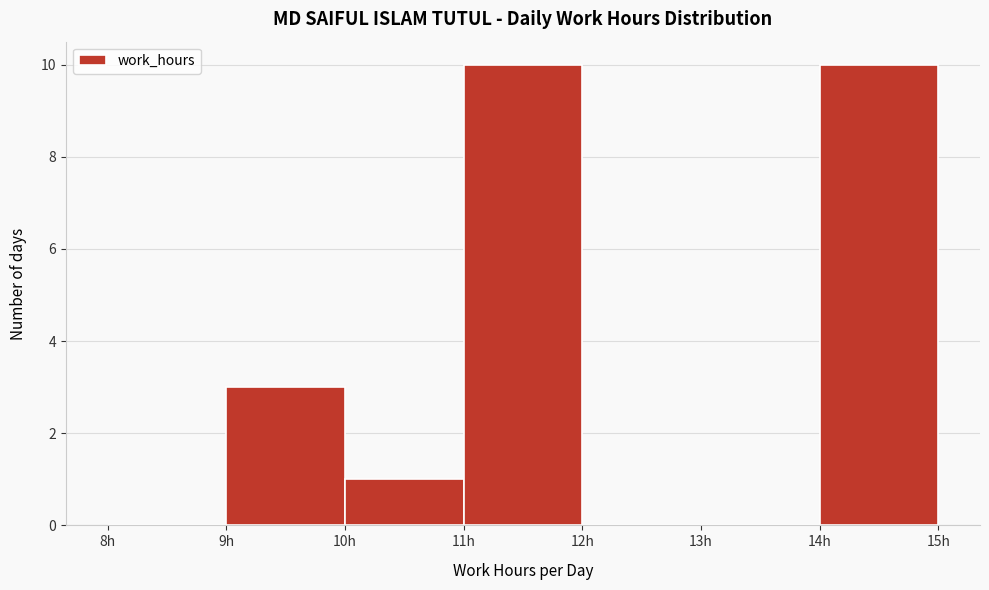

Reading left to right, list every bar in this chart as the range it spans on the x-axis followed by its height. The values are not printed on the chart, so give them approximately, as read against the axis.

8 to 9: 0
9 to 10: 3
10 to 11: 1
11 to 12: 10
12 to 13: 0
13 to 14: 0
14 to 15: 10